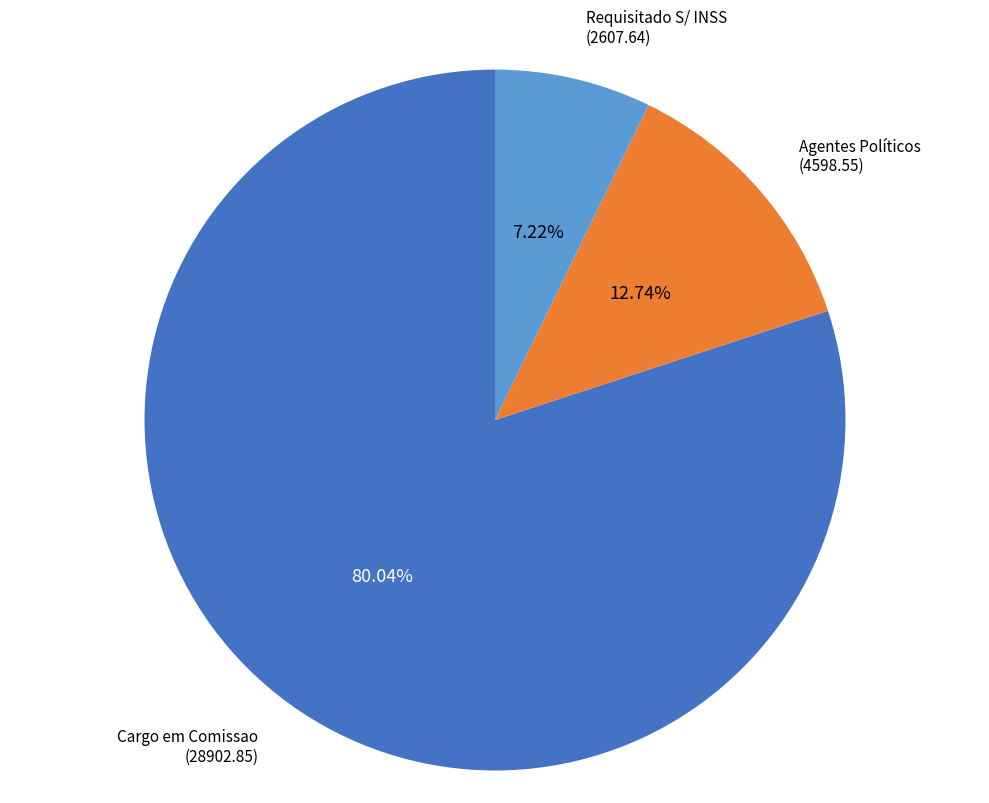

Is there a majority slice in this chart?

Yes